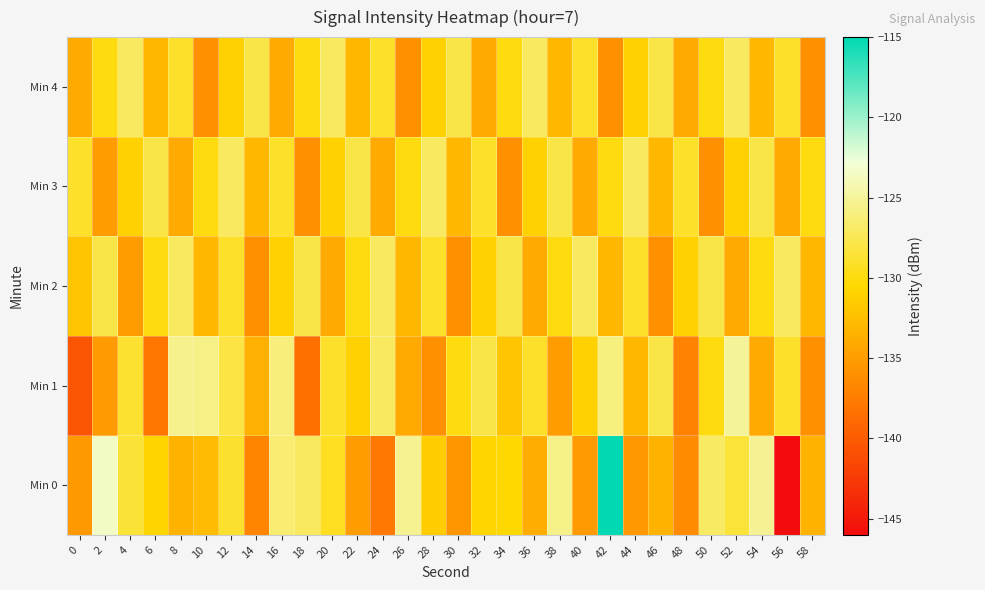

Rank the series at 46 from lowest to highest value.

Min 2, Min 0, Min 3, Min 1, Min 4